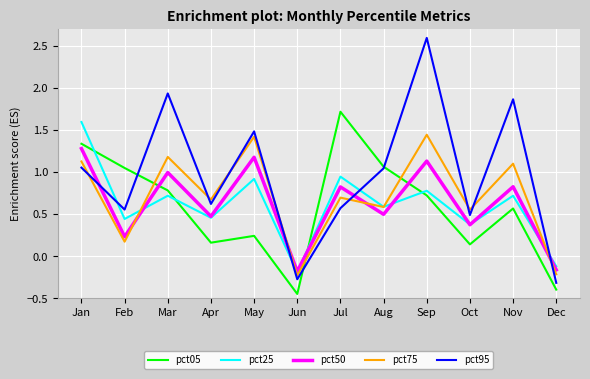

What is the spread (max minus min) of values at Dec?

0.3